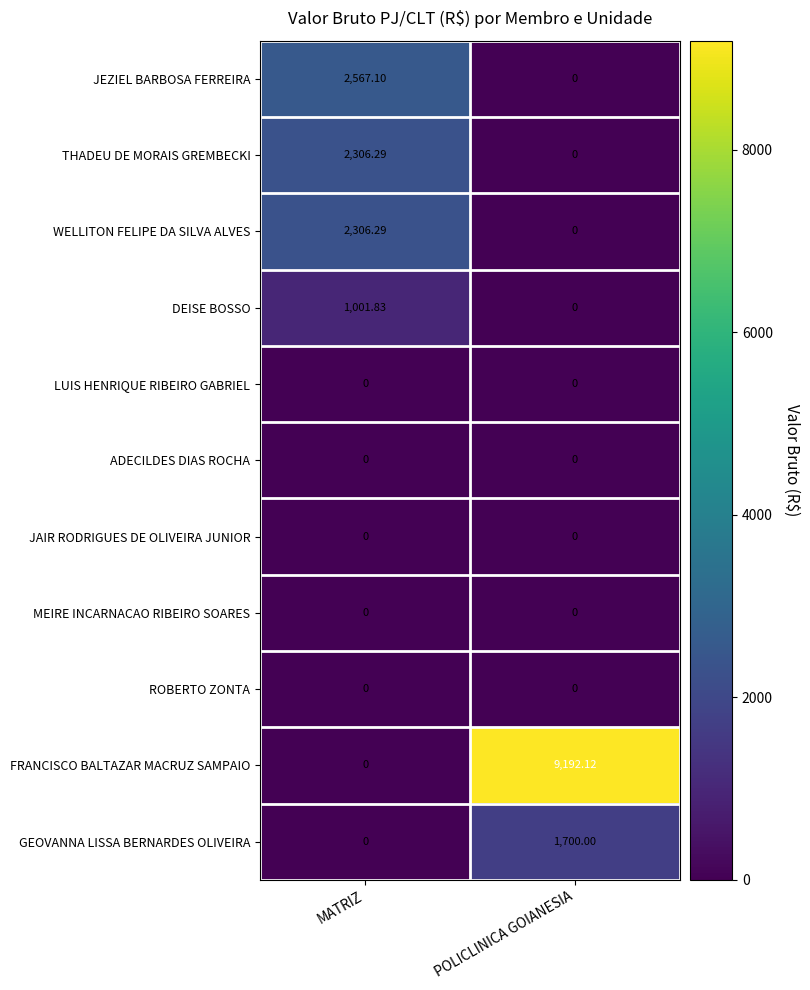

Where does the THADEU DE MORAIS GREMBECKI series first go above 2306?

MATRIZ